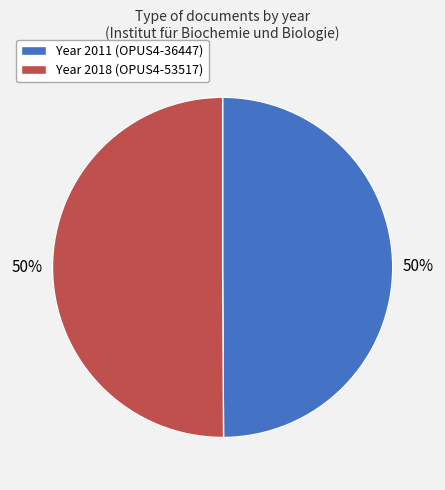

Rank the categories by value from highest to lowest.

OPUS4-53517, OPUS4-36447